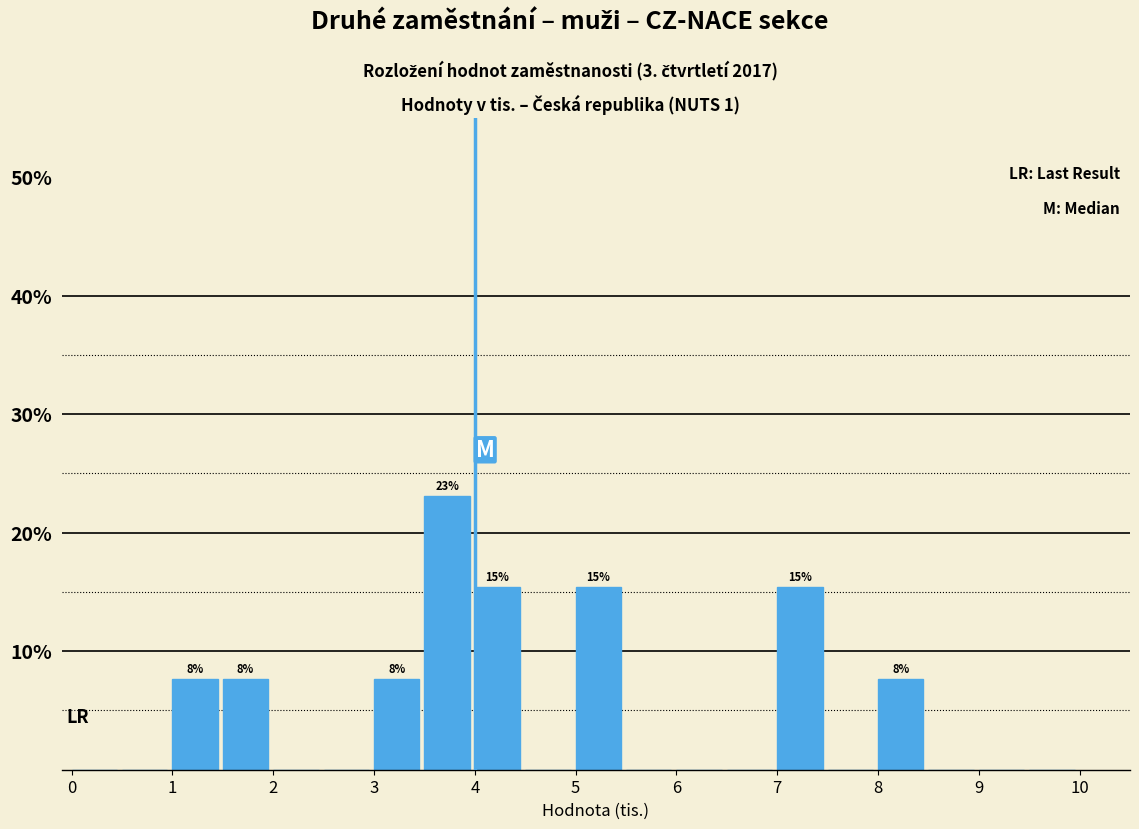

Over which range of the x-axis is the bar tallest?

3.5 to 4.0